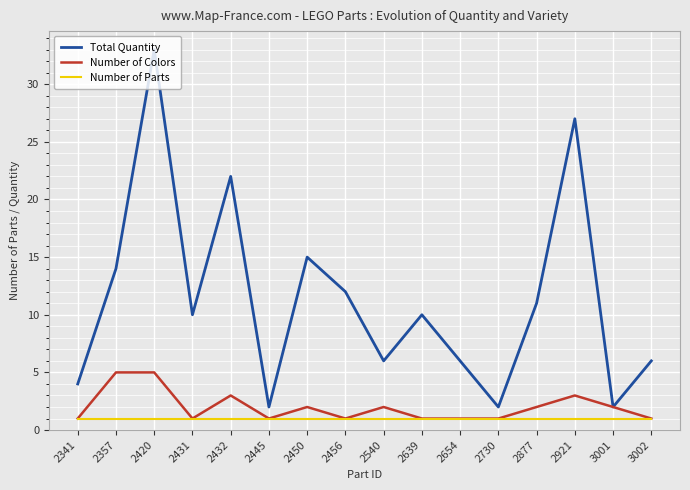

True or false: Number of Parts and Total Quantity intersect in this chart.

False